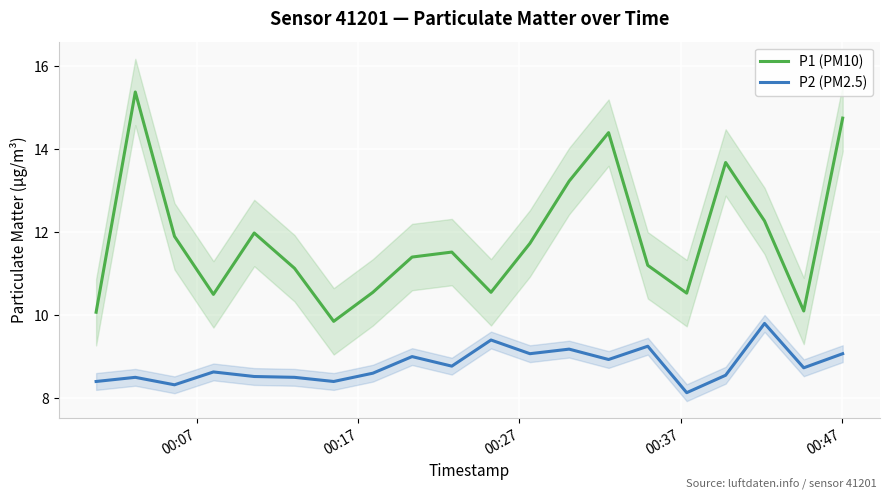

How many interior local peaks does the P2 (PM2.5) series have?

7